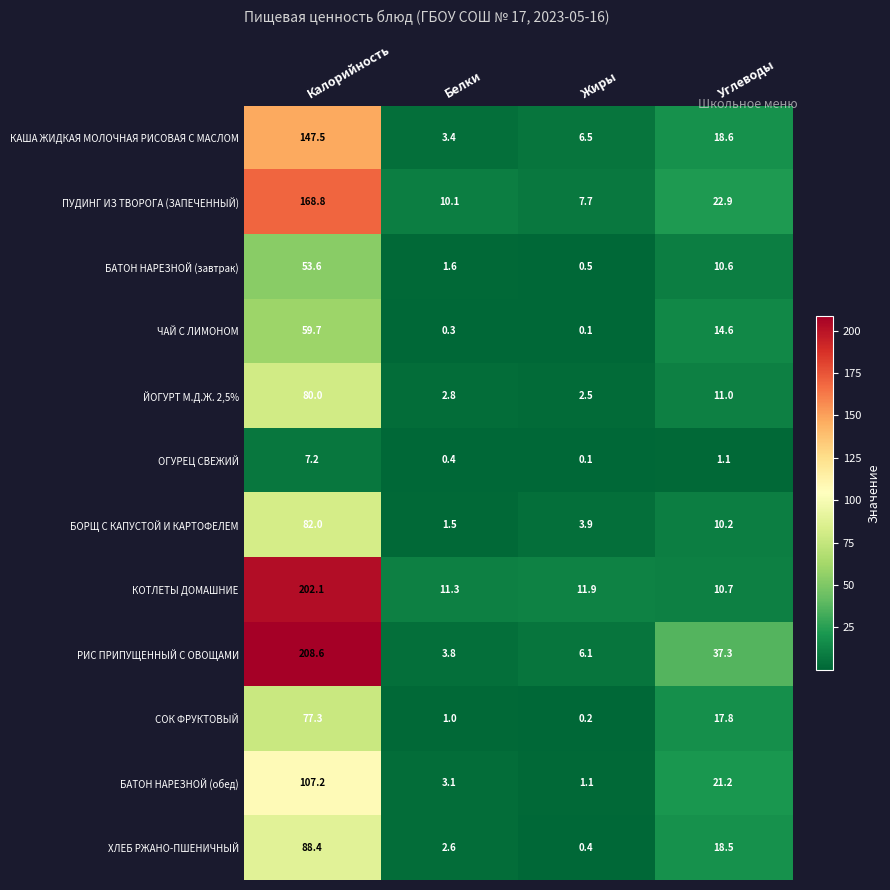

The value of ПУДИНГ ИЗ ТВОРОГА (ЗАПЕЧЕННЫЙ) at Калорийность is 168.8. True or false?

True